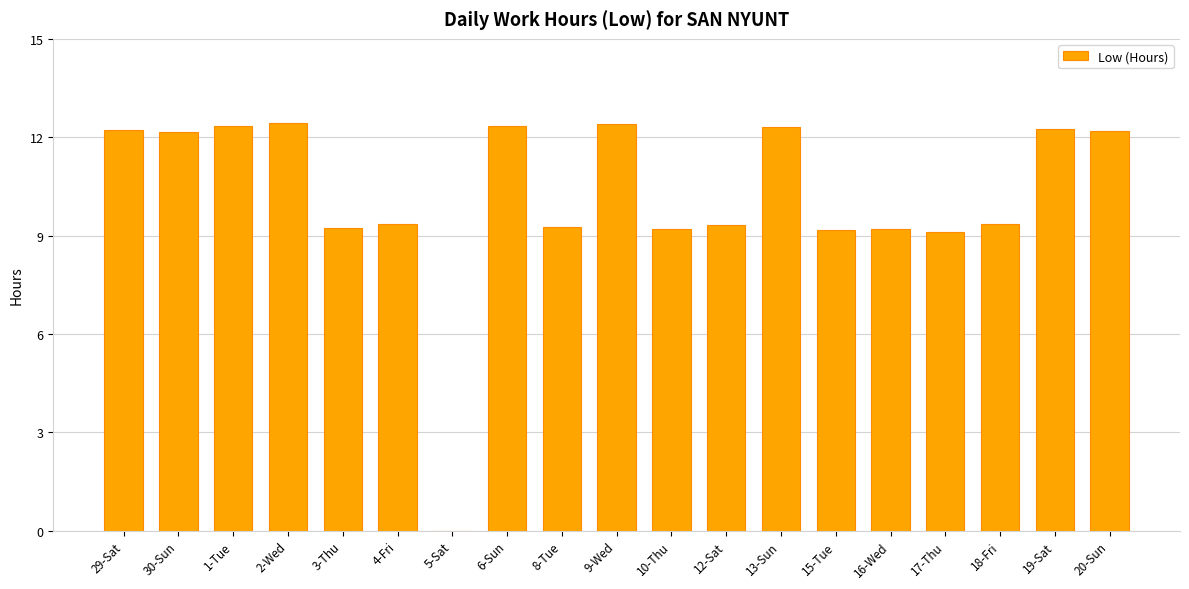

What is the greatest value displayed?

12.4